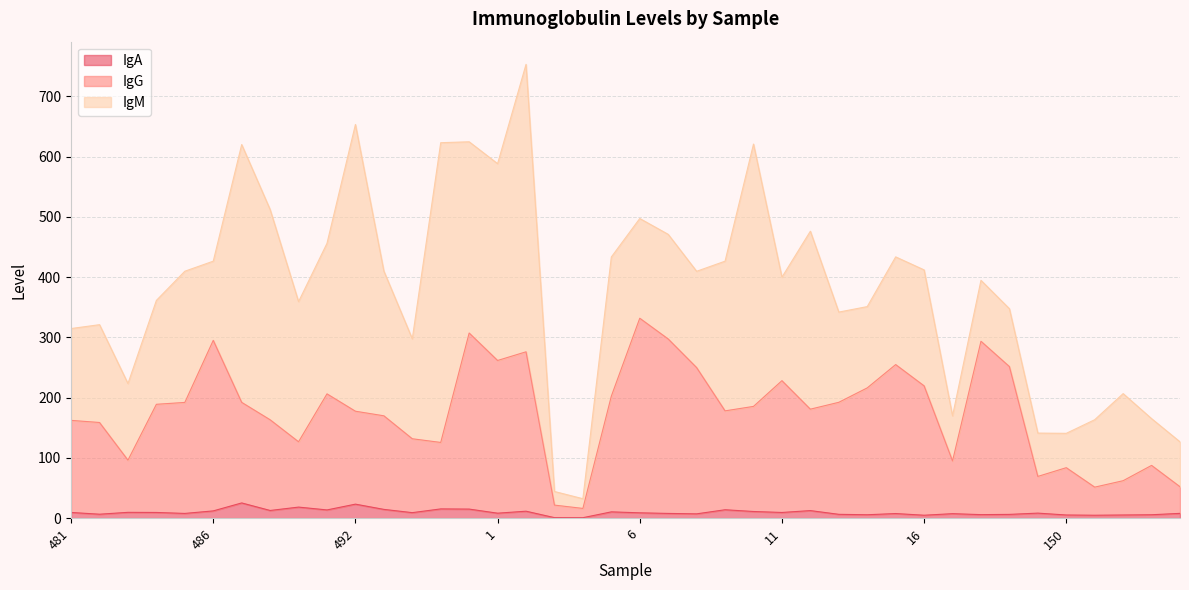

At which label is IgG closest to 173?

493